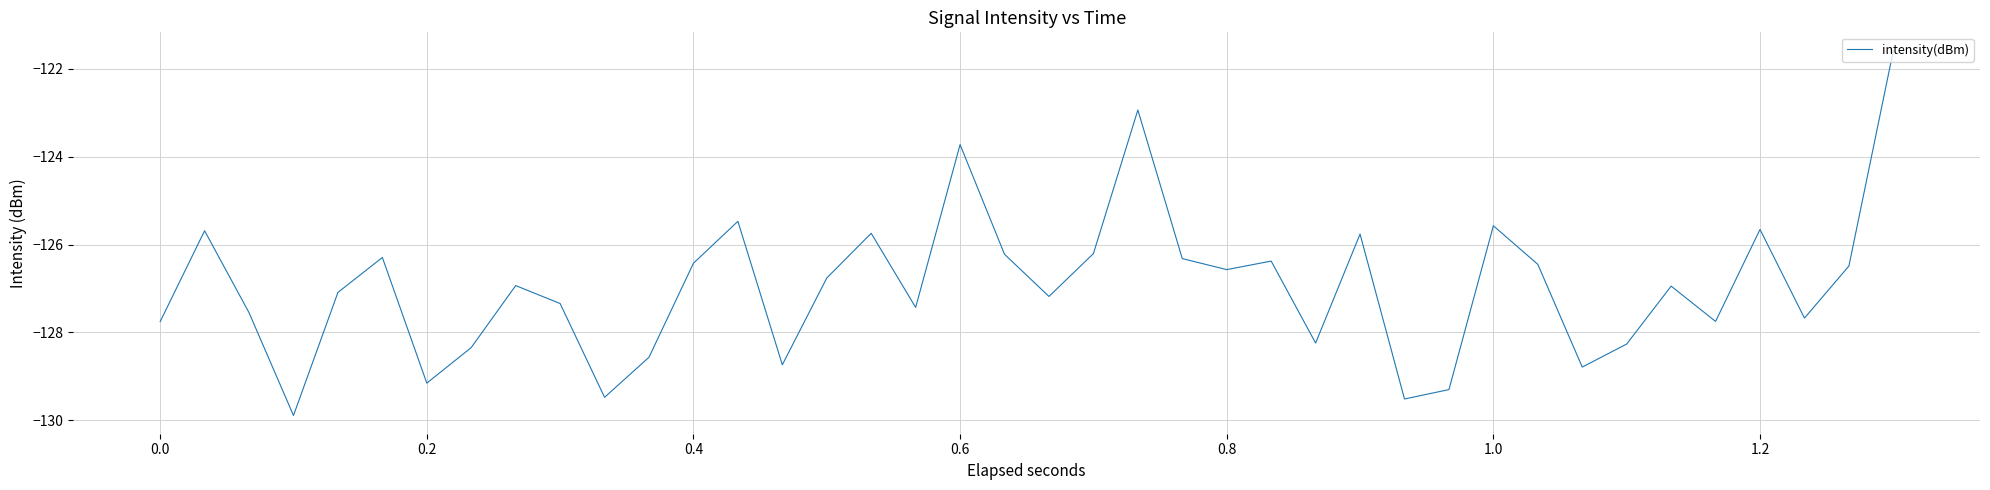

What is the difference between the maximum and minimum values?

8.3